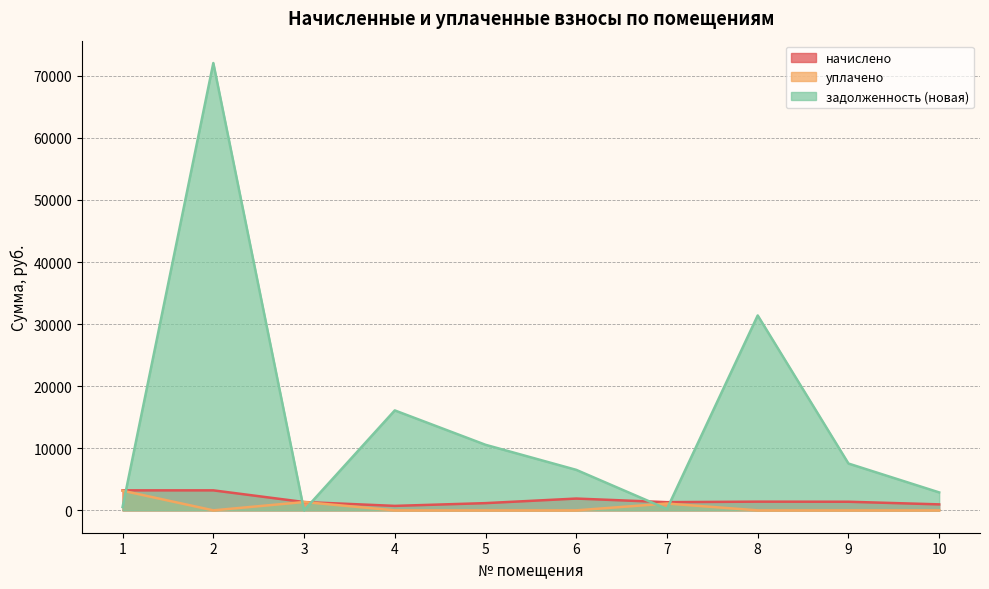

Is it true that уплачено equals 0.0 at 10?

True